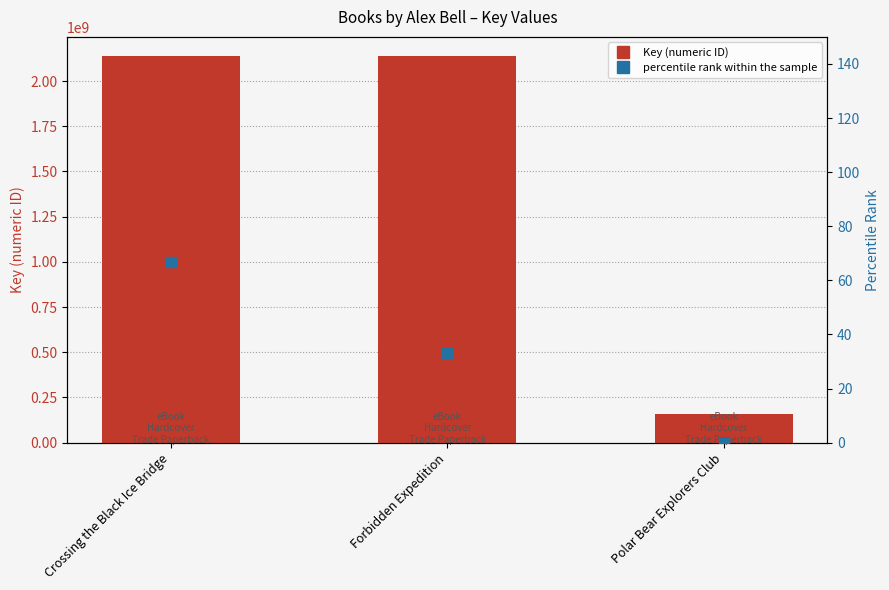

Which series contains the lowest Y value?

percentile rank within the sample